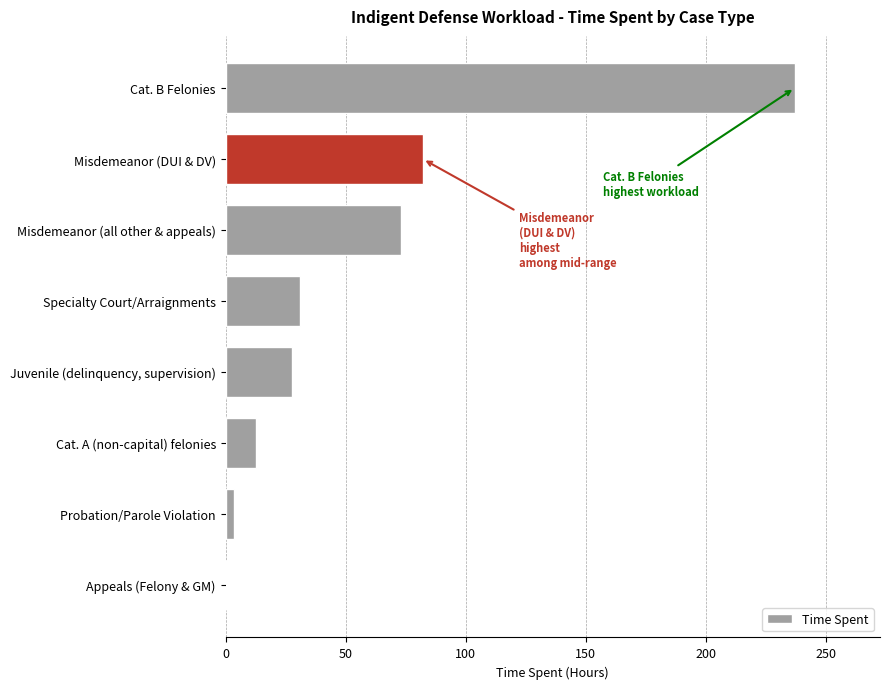

Is it true that the value at Cat. B Felonies is 237.1?

True